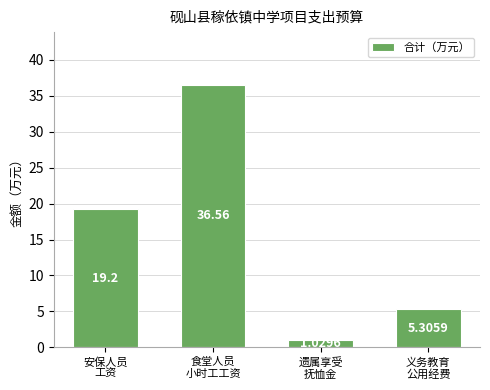

What is the difference between the second highest and second lowest values?

13.9